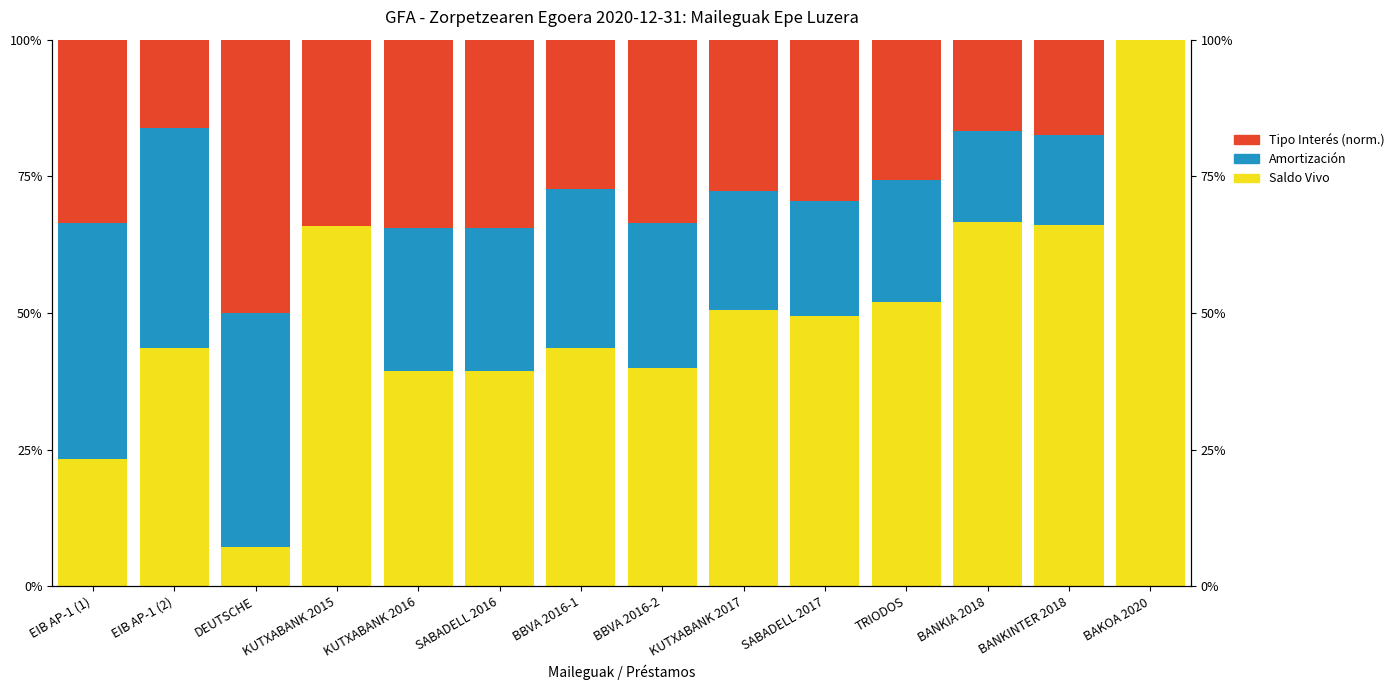

What is the difference between the Amortización values at BANKIA 2018 and DEUTSCHE?

0.3